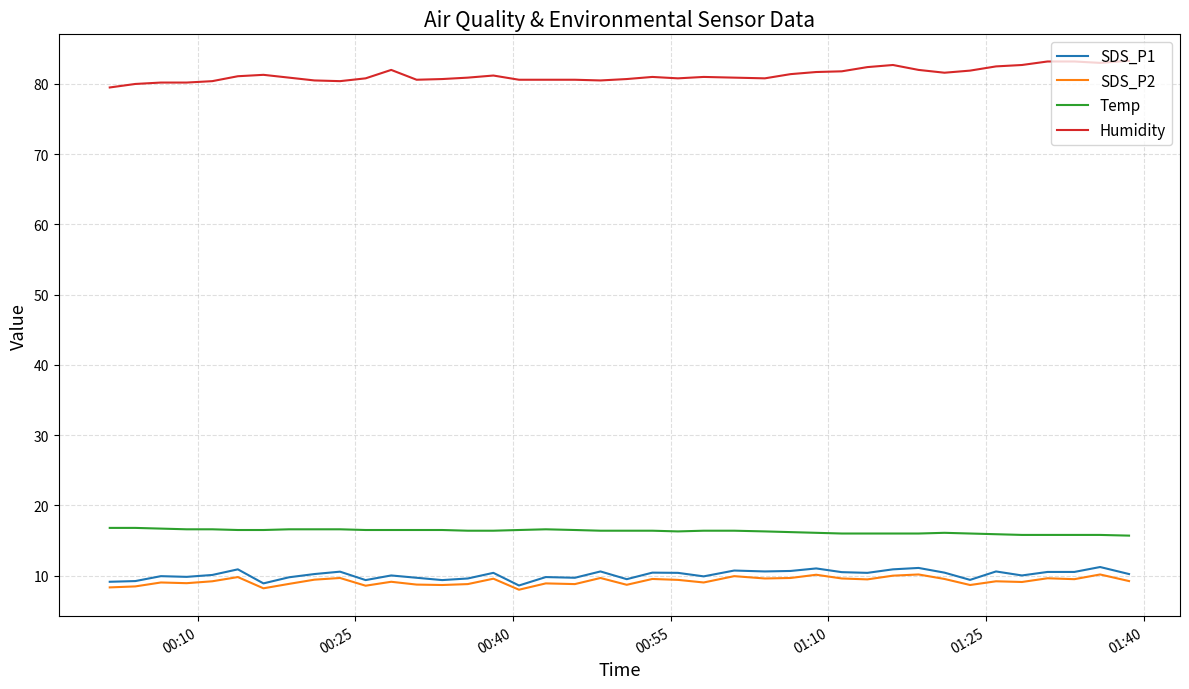

True or false: Temp and SDS_P1 intersect in this chart.

False